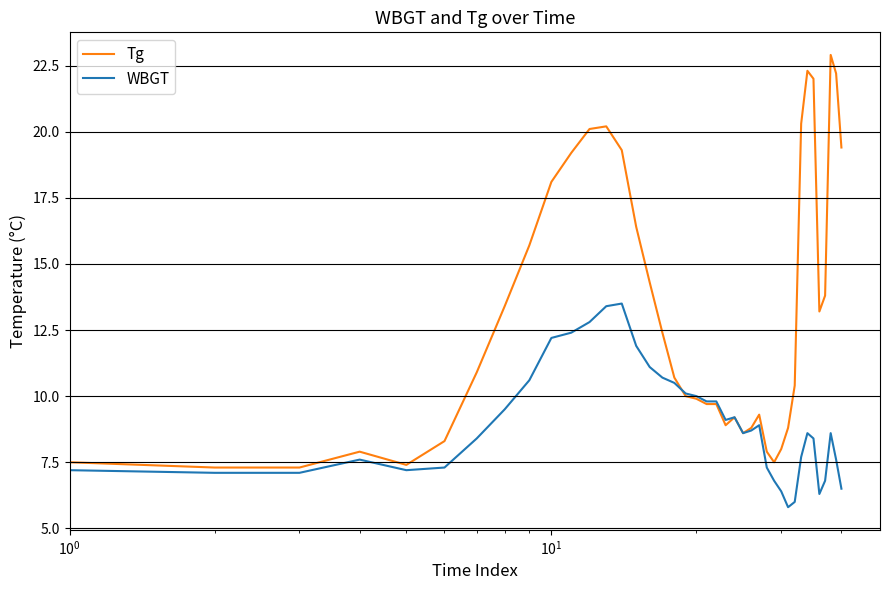

How many series are shown in this chart?

2